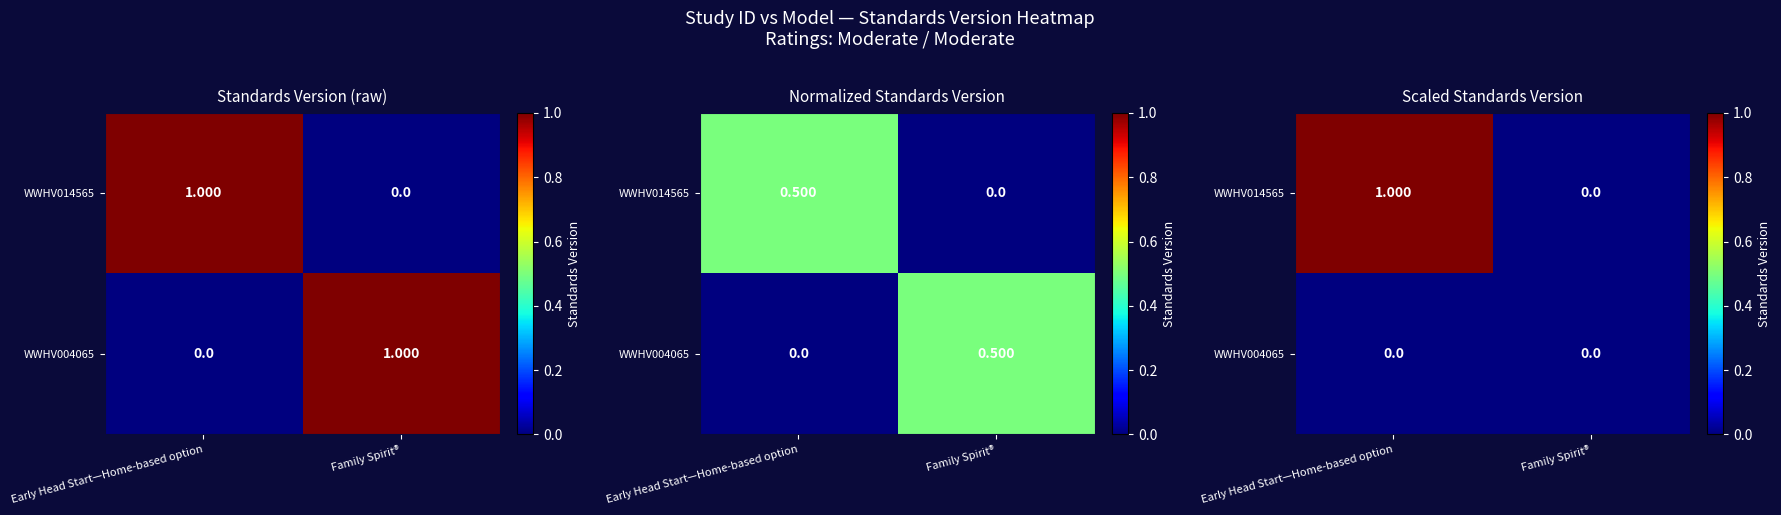

Which category has the highest value in the WWHV014565 series?

Early Head Start—Home-based option